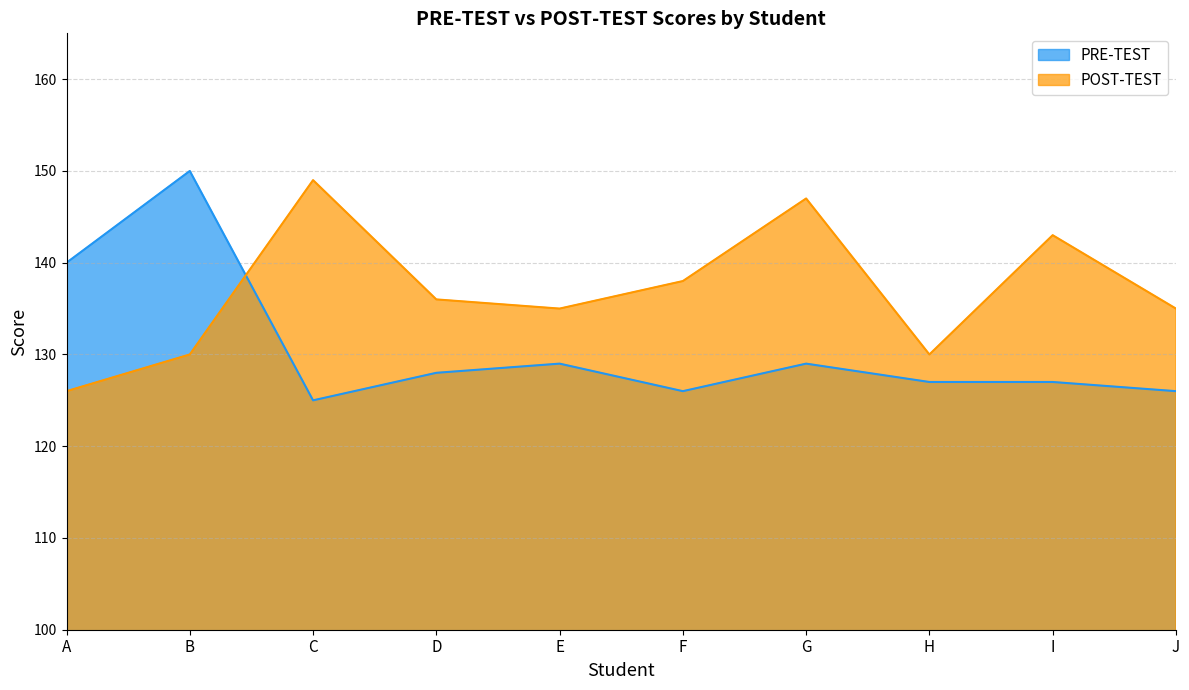

Where is PRE-TEST nearest to the value 137?

A